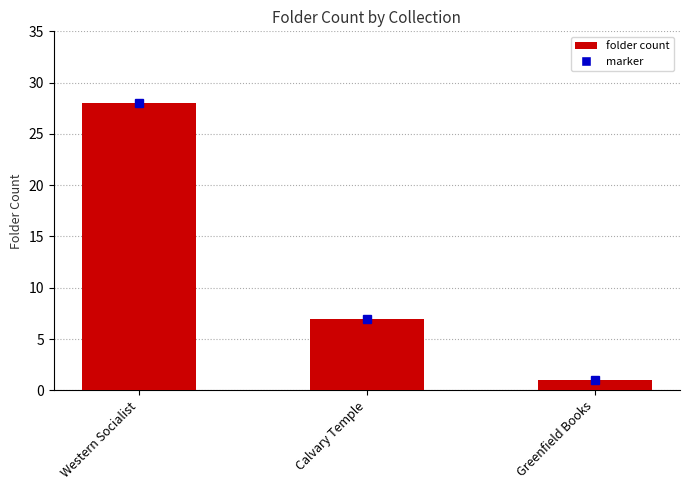

Reading left to right, extract all data points from this chart.

28	7	1